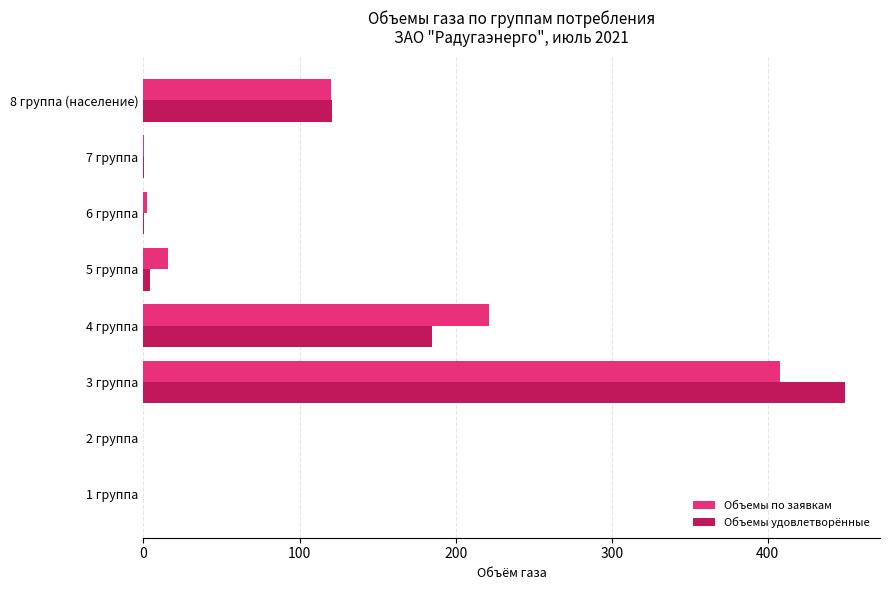

Count the number of data series in this chart.

2